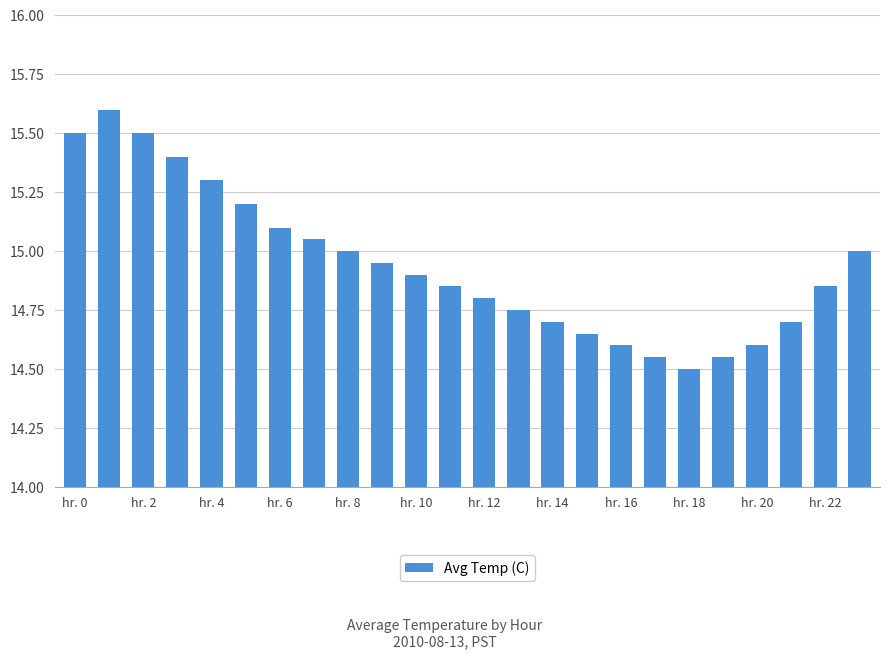

What is the sum of all values?

358.6